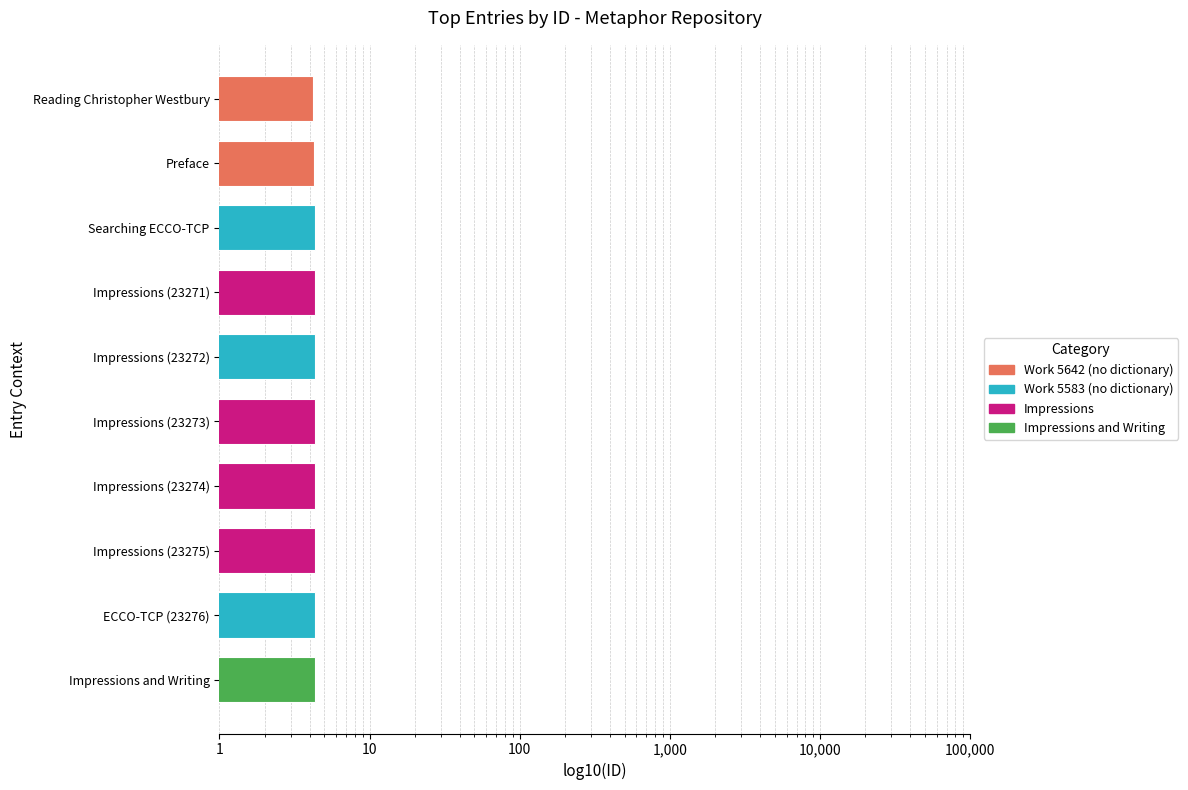

What is the label of the 3rd bar from the right?

Impressions (23275)